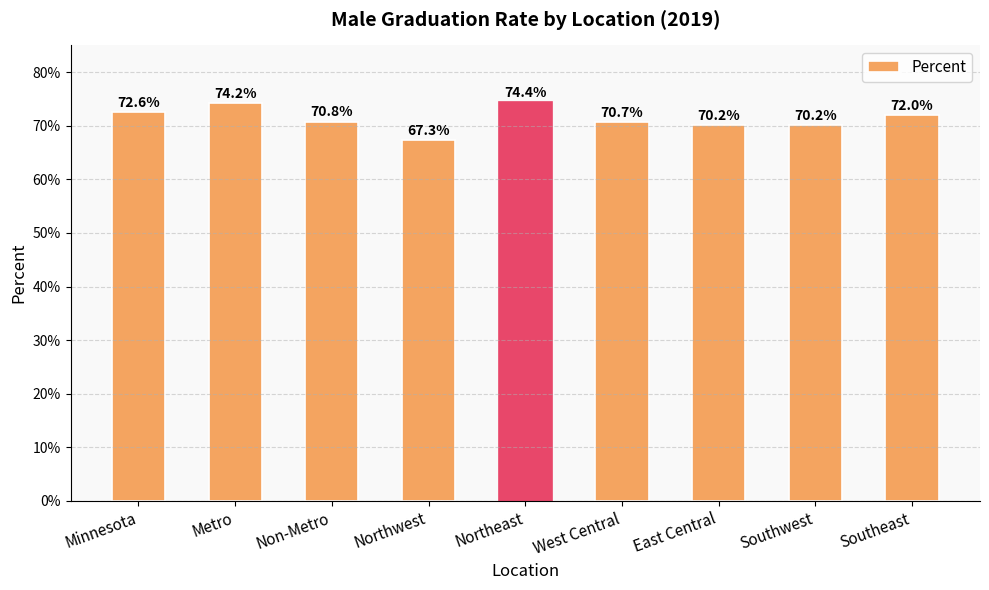

Which label corresponds to the largest value in the chart?

Northeast